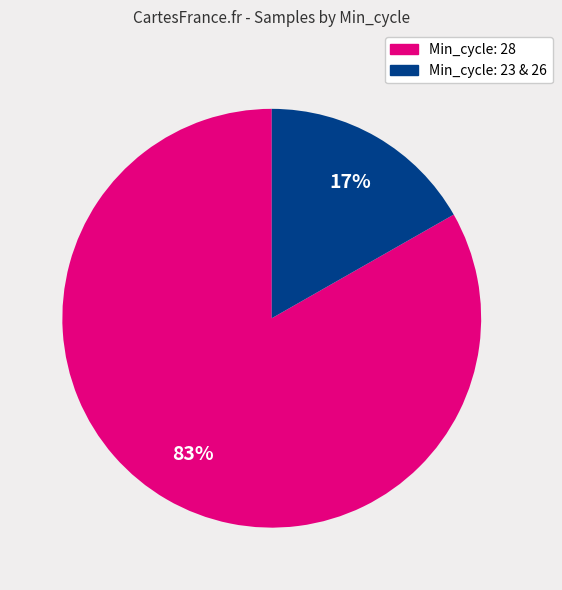

To the nearest percent, what is the average slice percentage?

50%